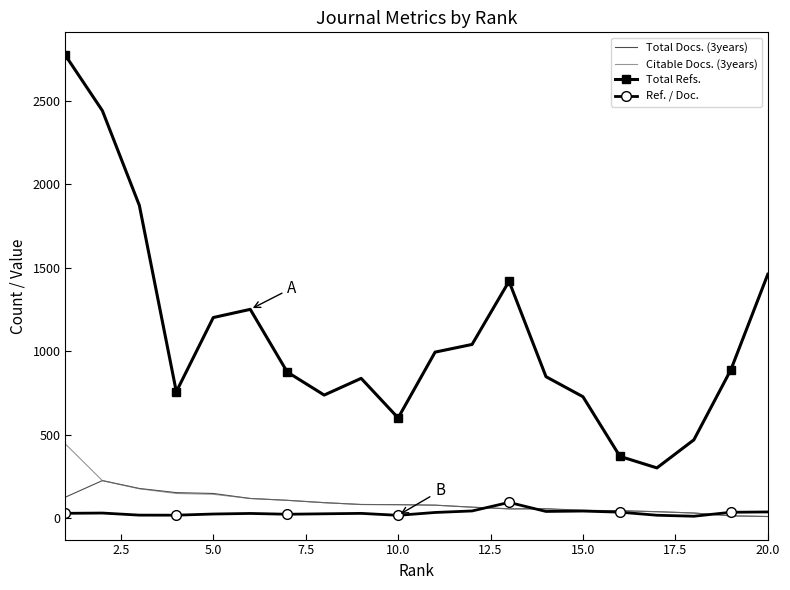

At how many categories does at least one series exceed 2186?

2